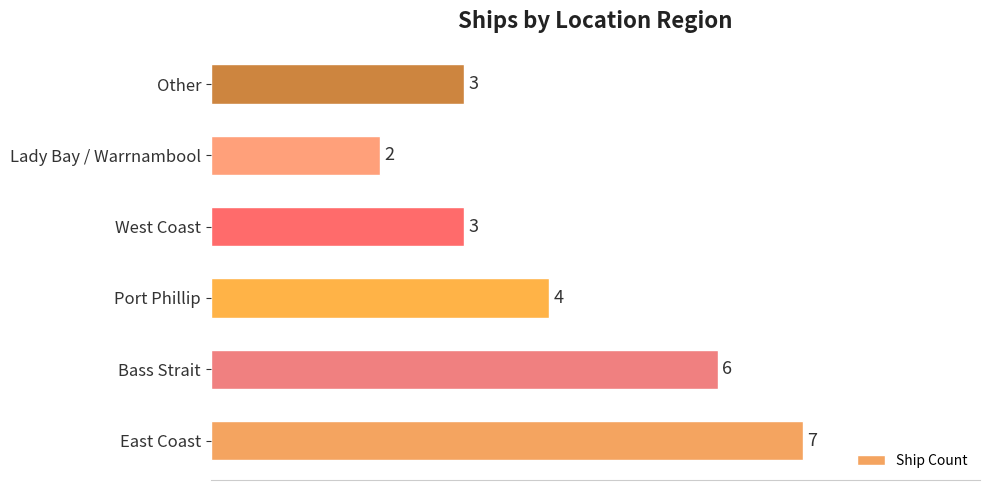

Reading top to bottom, what are all the values shown in this chart?

Other=3	Lady Bay / Warrnambool=2	West Coast=3	Port Phillip=4	Bass Strait=6	East Coast=7